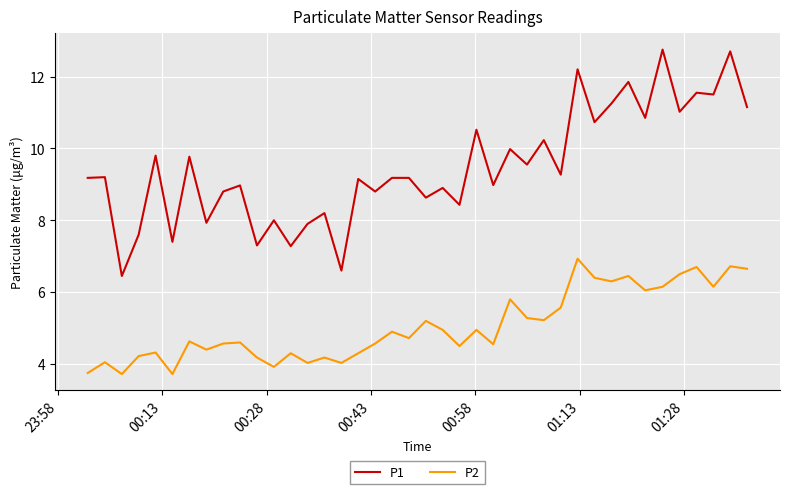

Which series has the widest spread of values?

P1